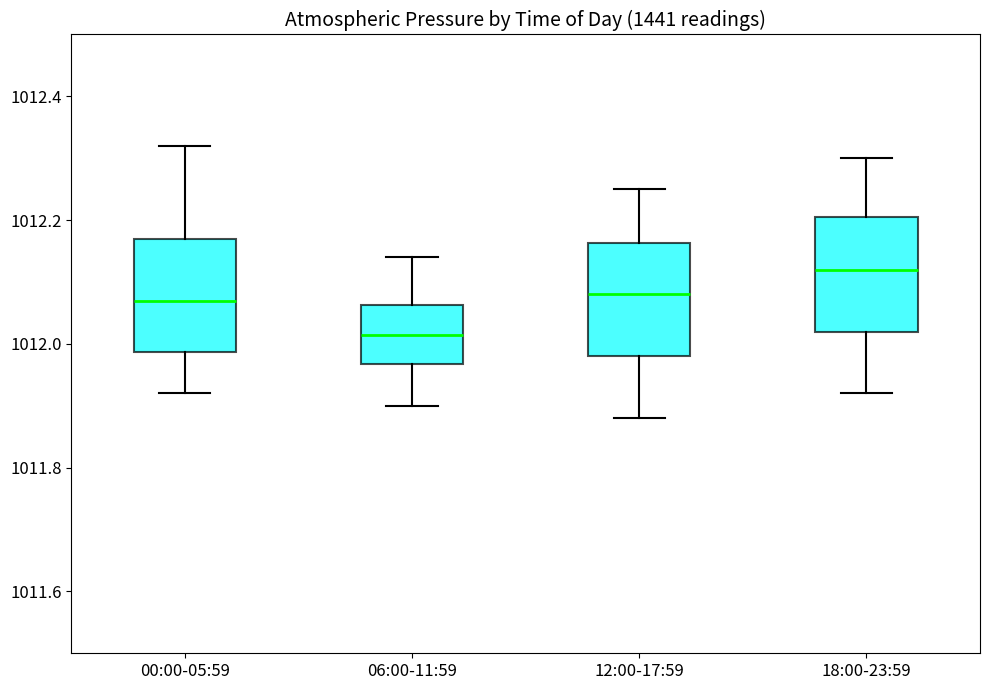

Reading left to right, transcribe this box plot: for each box, give where its median line is, the range the box spans, and where its two whiskers end, as read against the y-axis. The values are not printed on the chart, so give them approximately, as read against the axis.

00:00-05:59: median 1012.08, box 1011.98 to 1012.18, whiskers 1011.92 to 1012.32
06:00-11:59: median 1012.02, box 1011.96 to 1012.06, whiskers 1011.90 to 1012.14
12:00-17:59: median 1012.08, box 1011.98 to 1012.16, whiskers 1011.88 to 1012.26
18:00-23:59: median 1012.12, box 1012.02 to 1012.20, whiskers 1011.92 to 1012.30